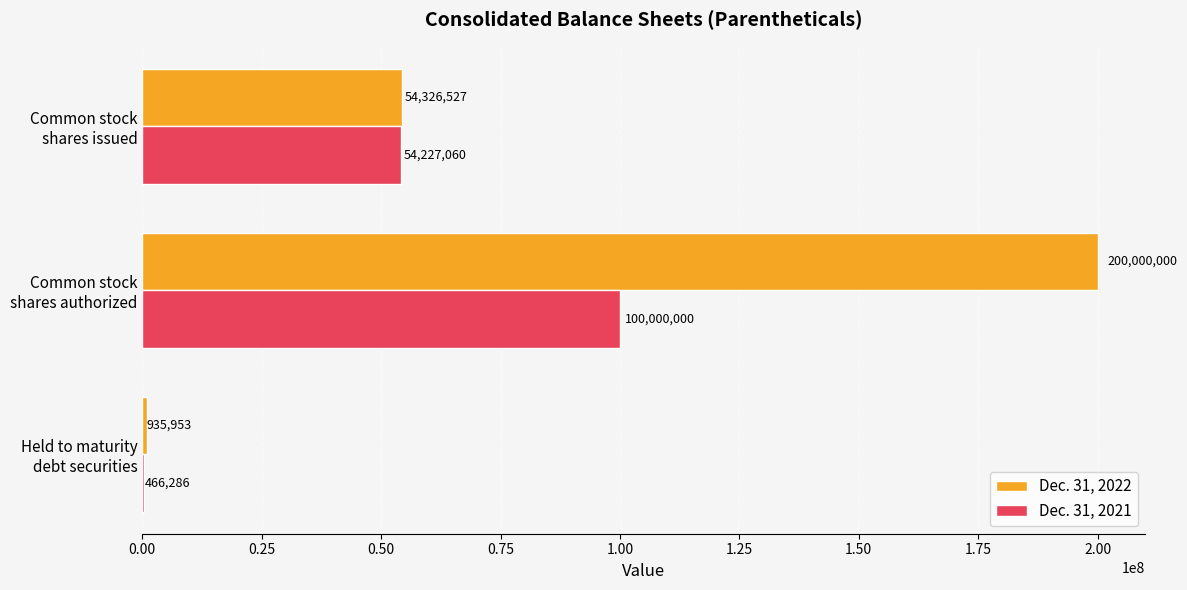

Which series has the largest total across all categories?

Dec. 31, 2022